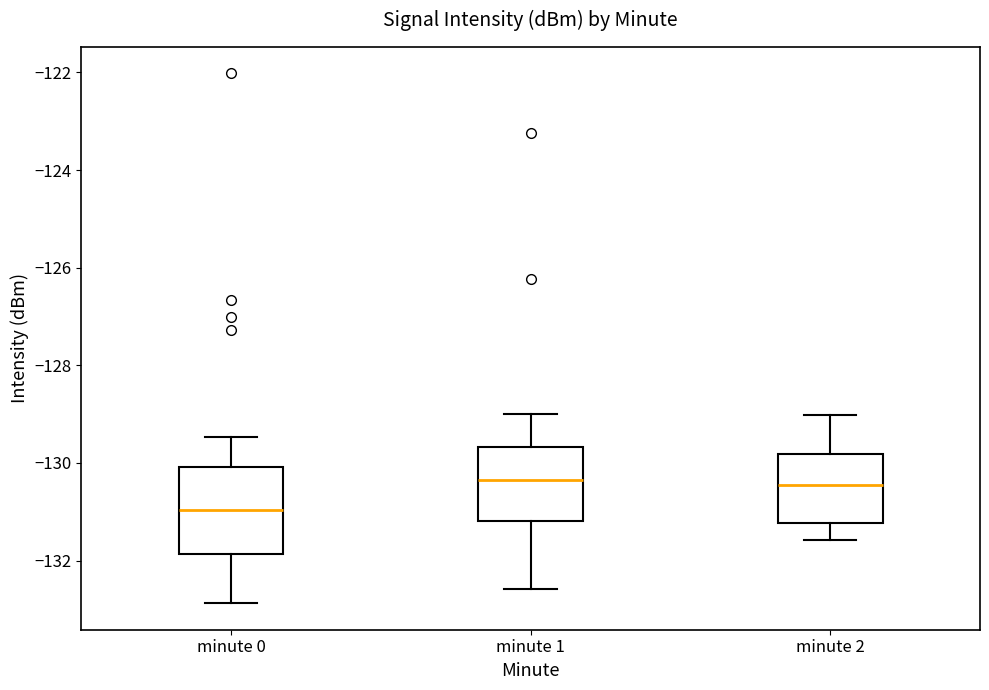

Which box's median line is the lowest?

minute 0